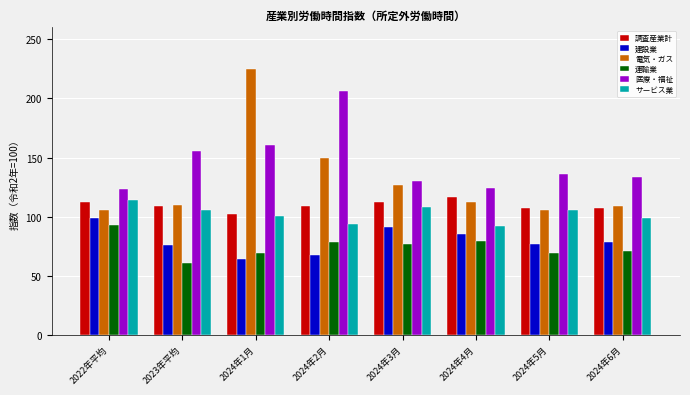

At which category is the sum across all series the highest?

2024年1月